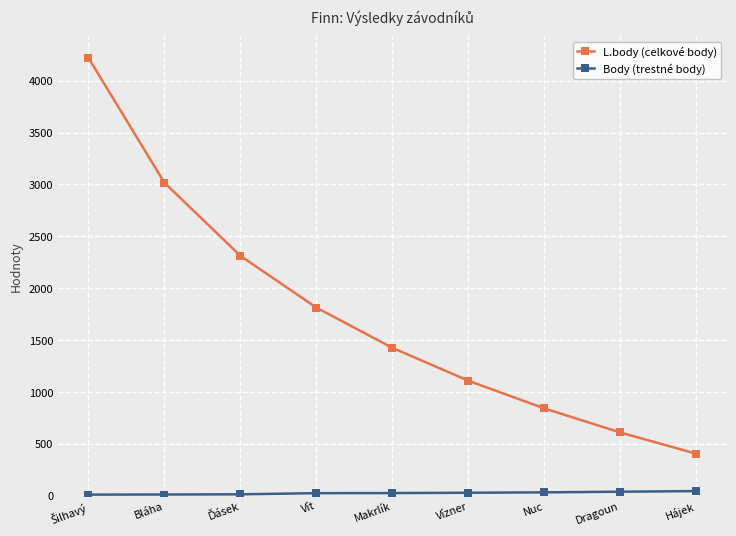

At which label does L.body (celkové body) reach its minimum?

Hájek